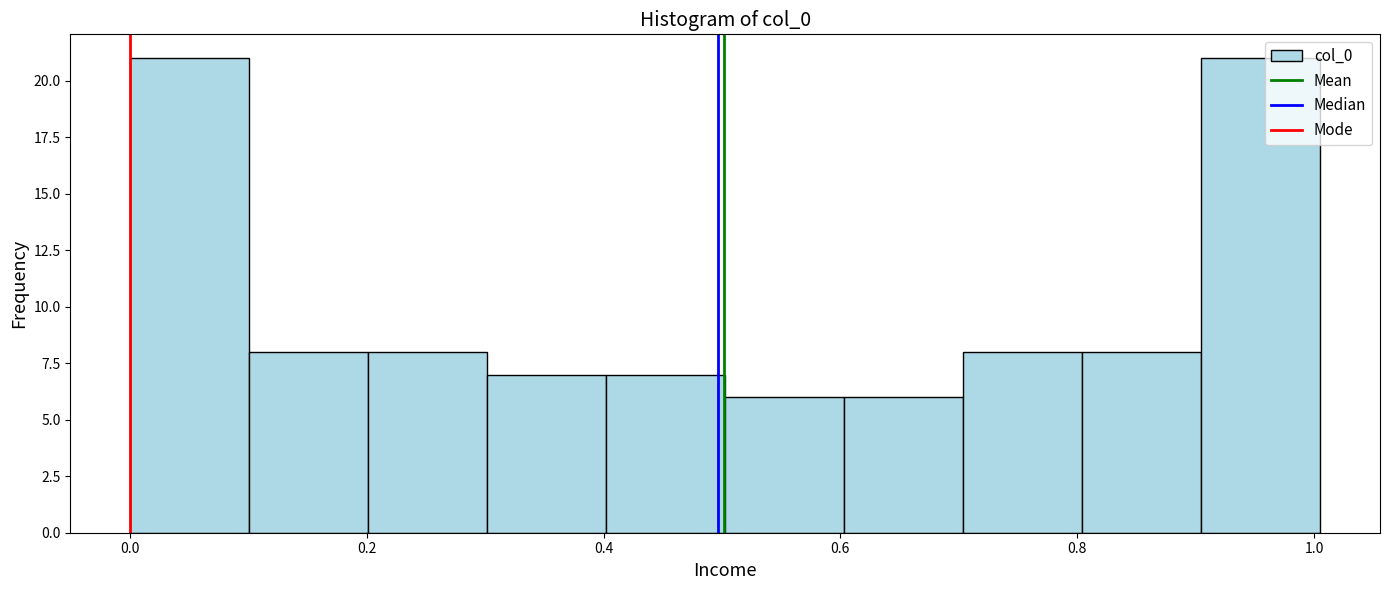

Reading left to right, transcribe this chart: for each bar, give the range it covers on the x-axis and its height. Neither the bar edges nor the heights are printed on the chart, so give them approximately, as read against the axes.

0.0 to 0.1: 21
0.1 to 0.2: 8
0.2 to 0.3: 8
0.3 to 0.4: 7
0.4 to 0.5: 7
0.5 to 0.6: 6
0.6 to 0.7: 6
0.7 to 0.8: 8
0.8 to 0.9: 8
0.9 to 1.0: 21